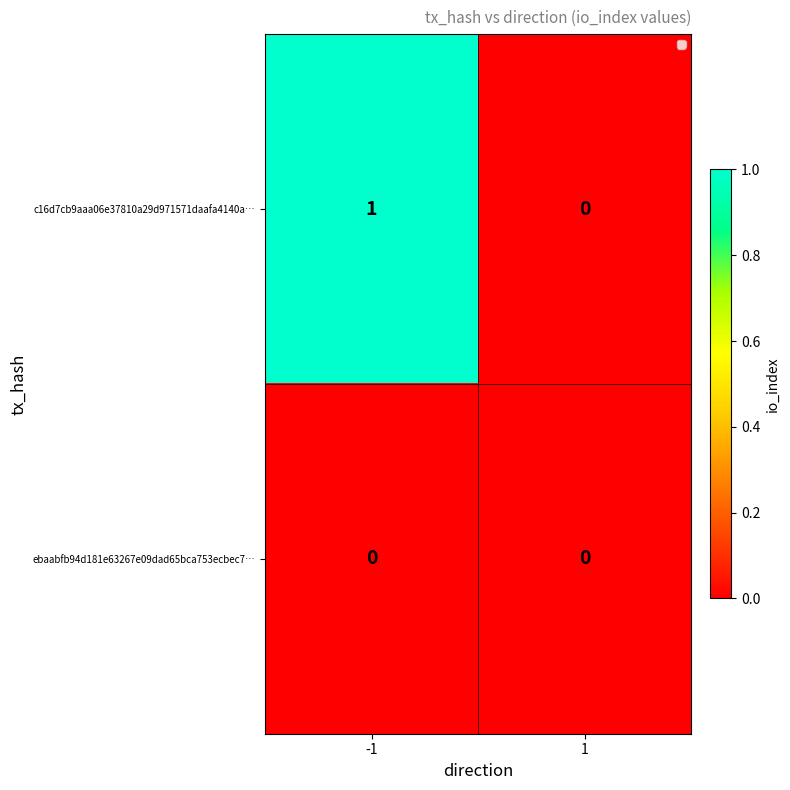

List the series in order of their peak value, highest first.

c16d7cb9aaa06e37810a29d971571daafa4140a…, ebaabfb94d181e63267e09dad65bca753ecbec7…